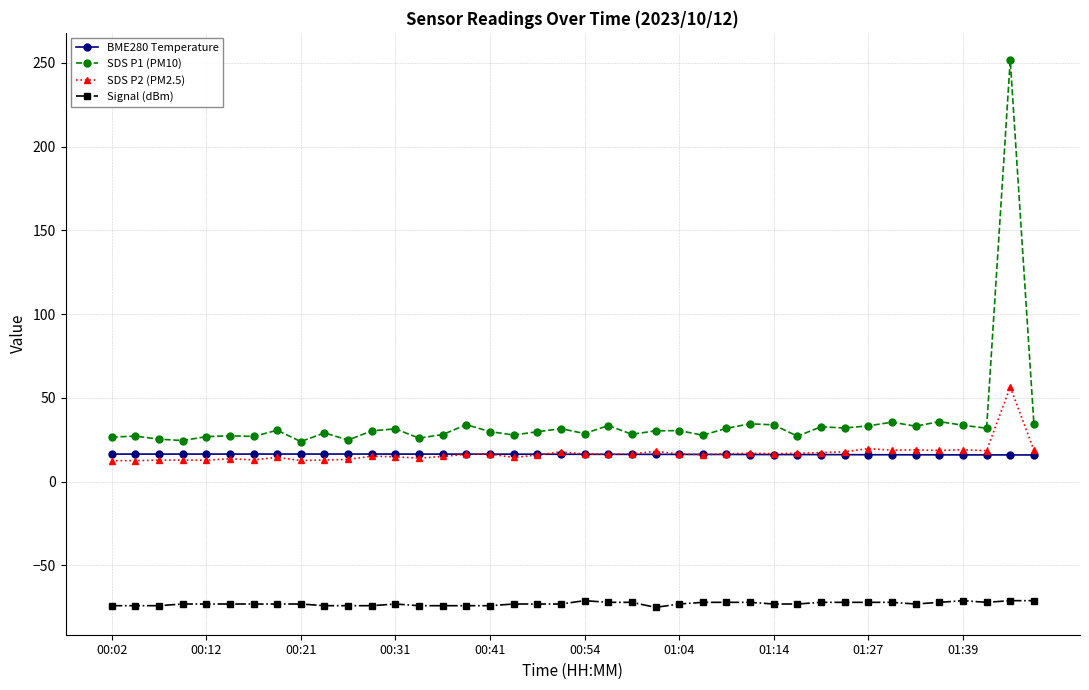

What is the maximum value shown in the chart?

251.5